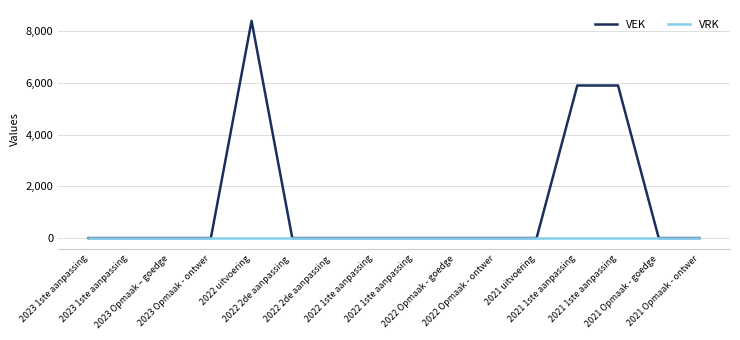

Does the chart have visible grid lines?

Yes